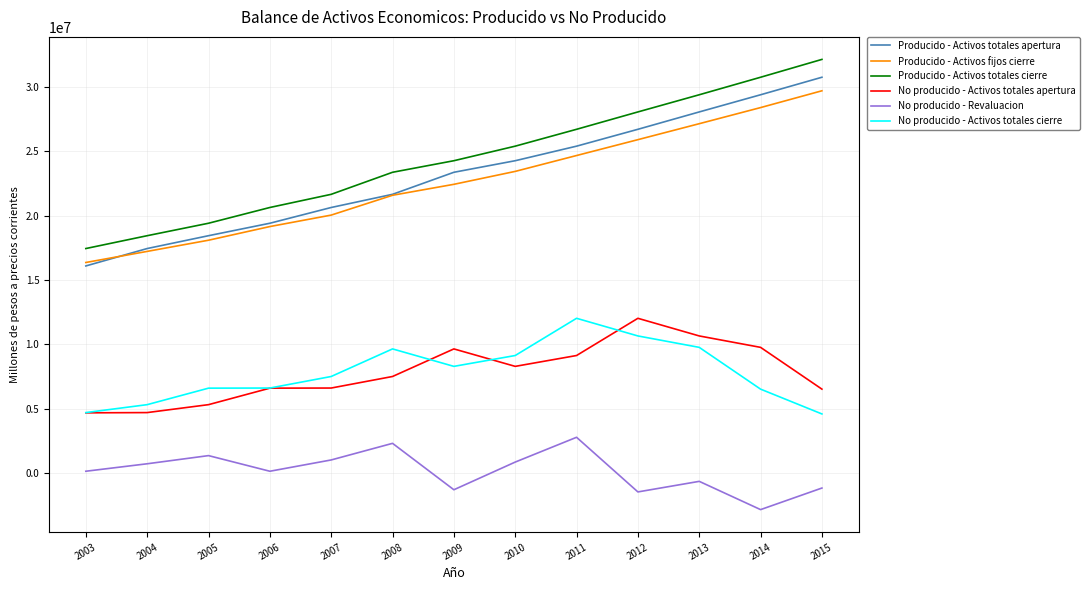

Does the chart have visible grid lines?

Yes